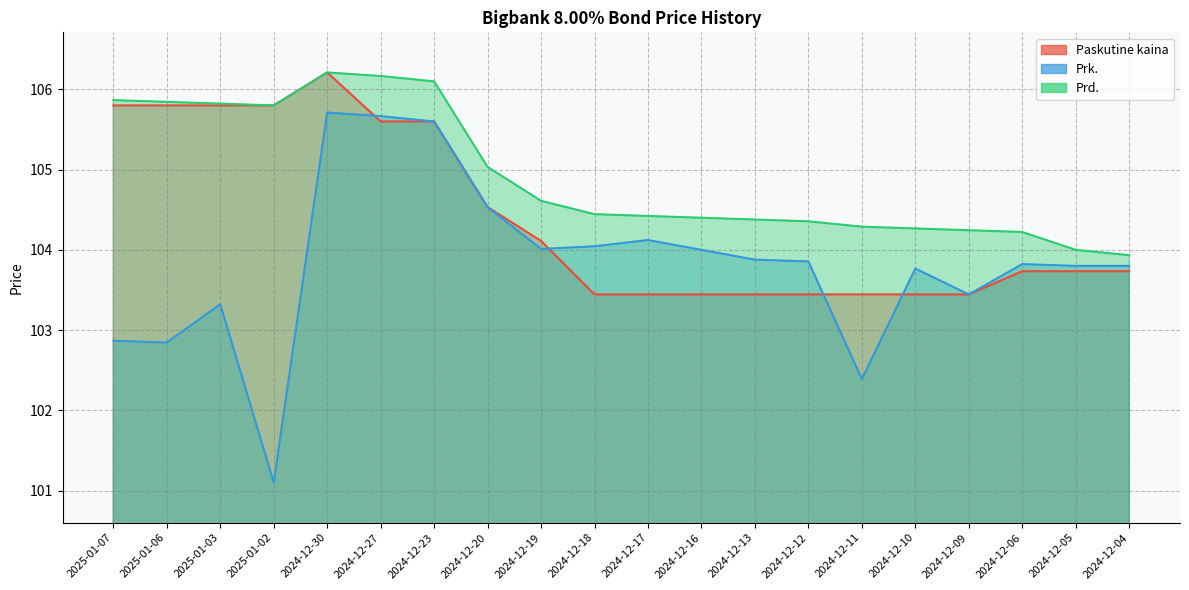

How many data points does each series have?

20